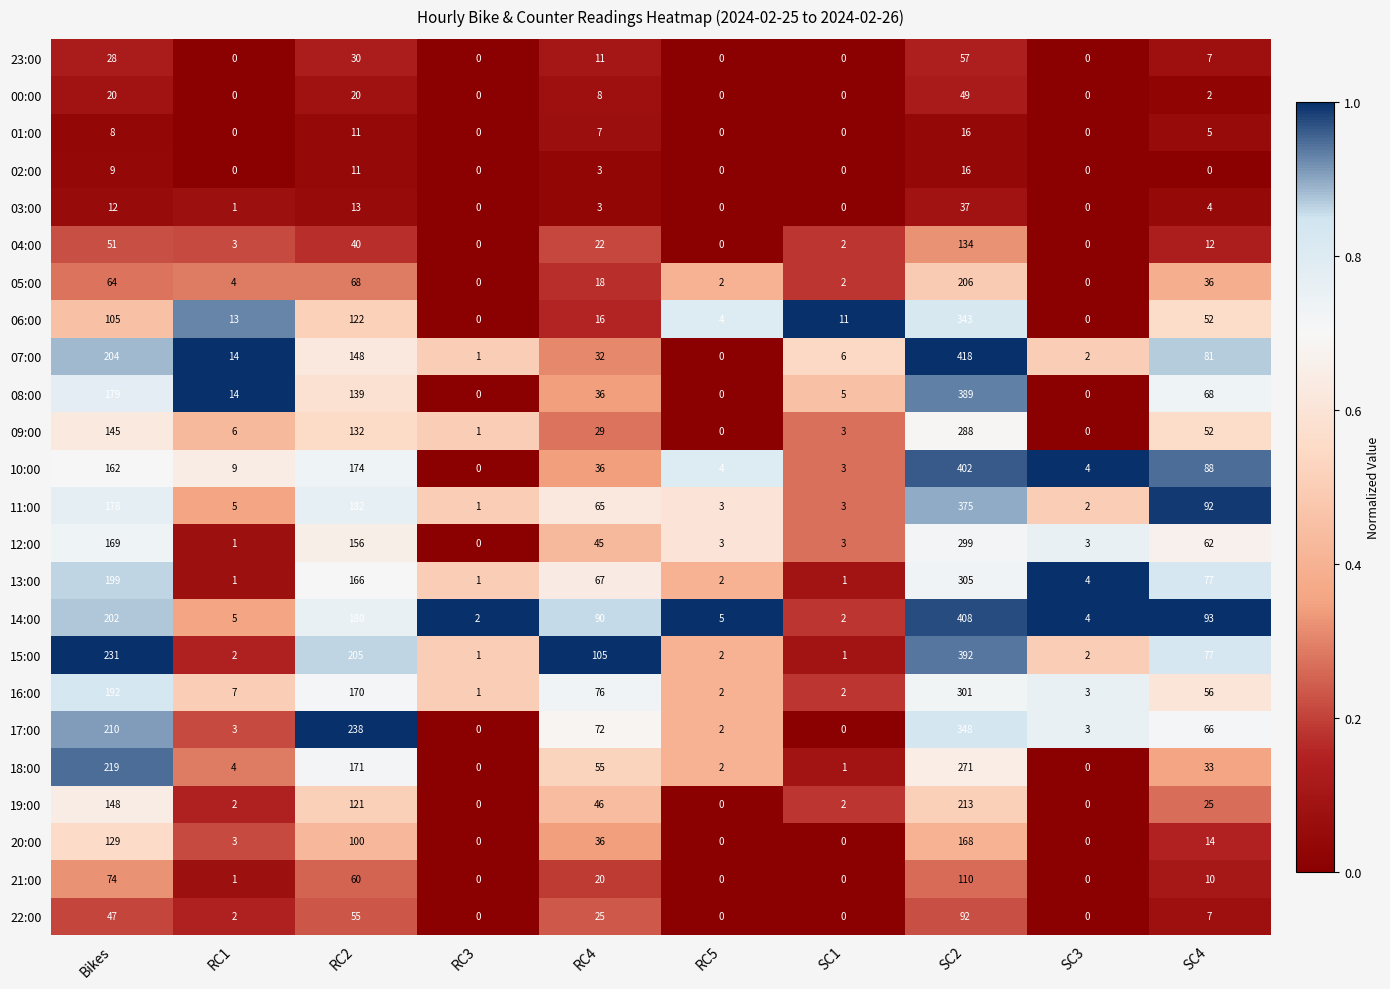

At which category is the sum across all series the highest?

SC2